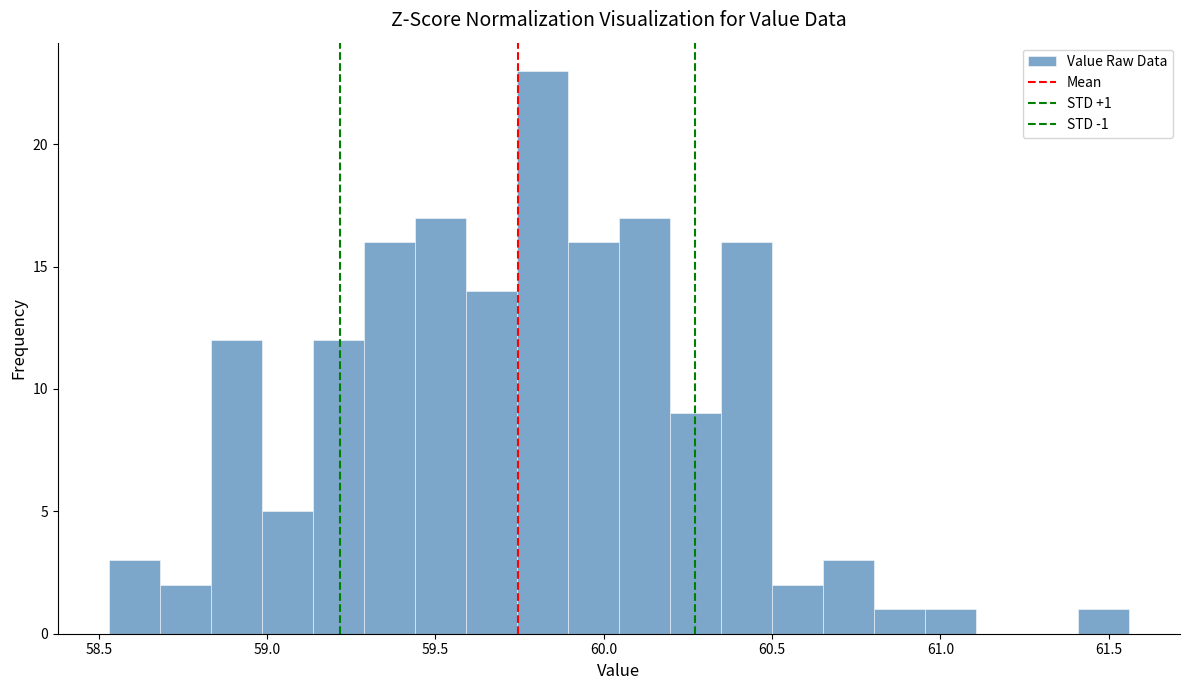

Around what value on the x-axis is the tallest bar? Give the approximate position of its centre, as read against the axis.

59.80